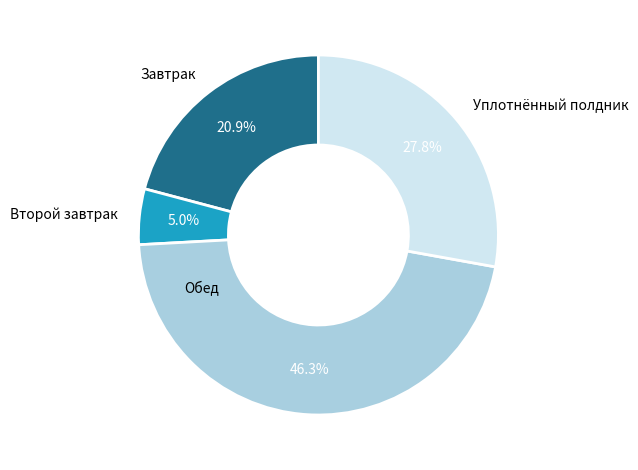

What is the total percentage of Обед and Завтрак?

67.2%